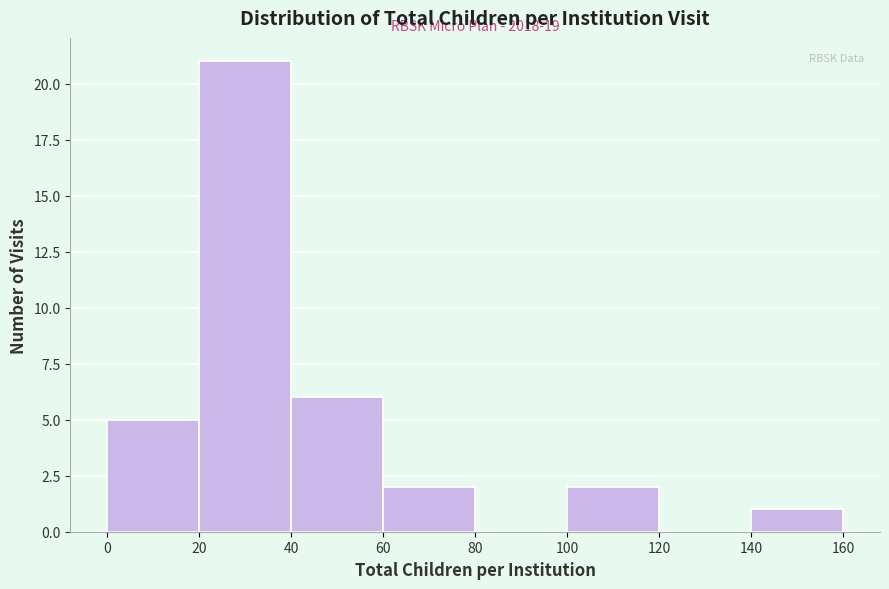

Over which range of the x-axis is the bar tallest?

20 to 40